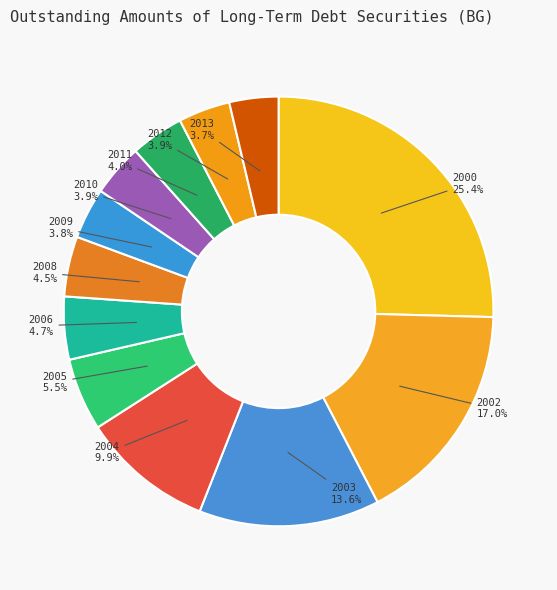

How many segments does this pie chart have?

12